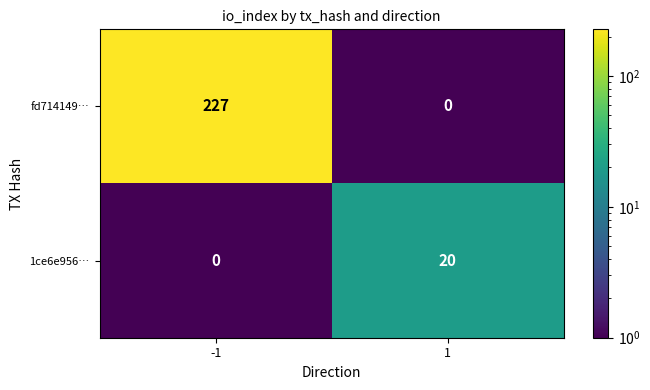

True or false: 1ce6e956… has a value of -13 at -1.

False